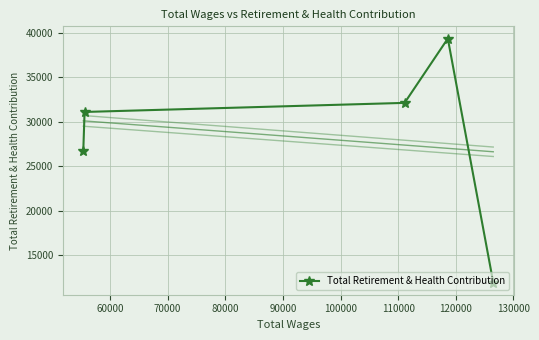

What is the value of the Total Retirement & Health Contribution point at the 4th from the left?

39350